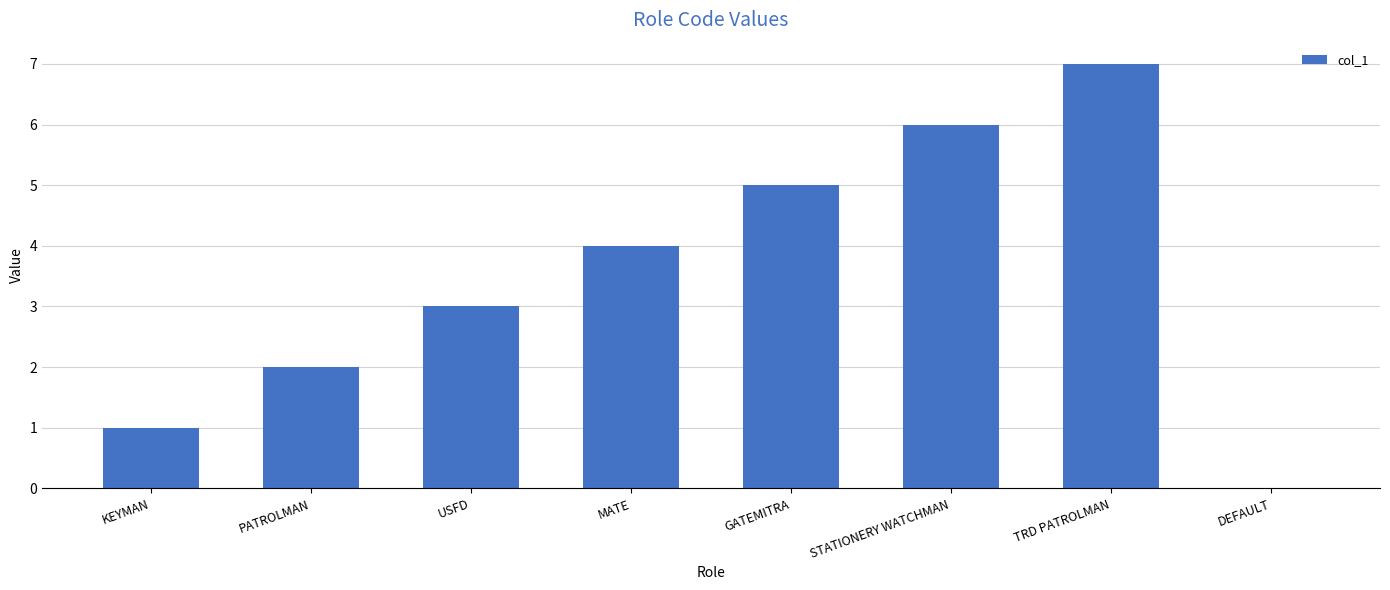

What is the change in value from GATEMITRA to TRD PATROLMAN?

+2